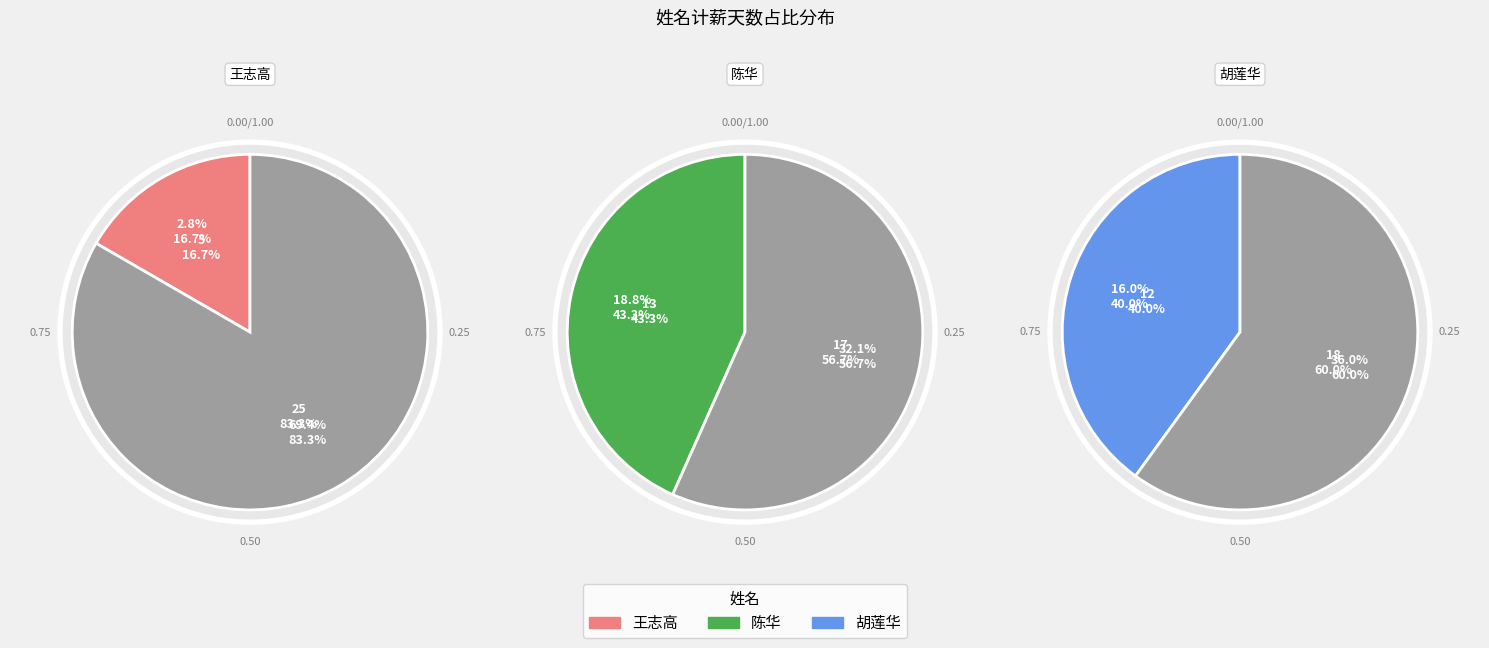

To the nearest percent, what is the combined percentage of 胡莲华 and 王志高?

57%